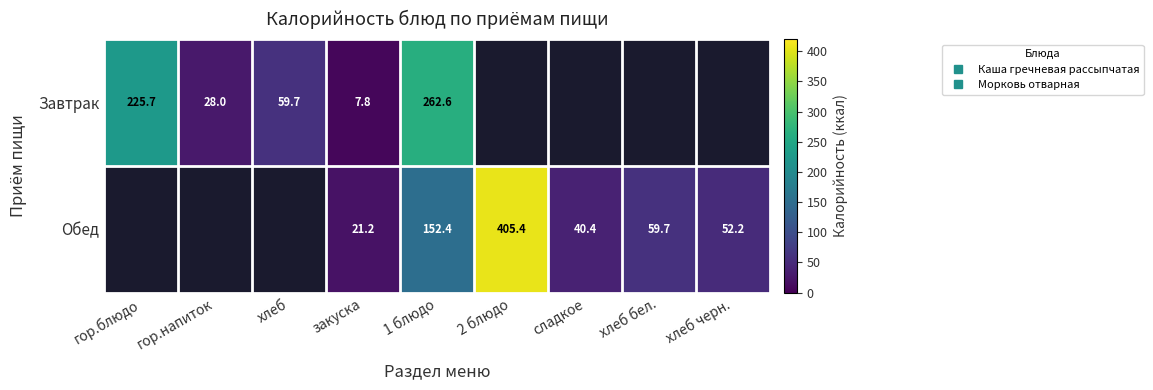

Which category has the lowest value across all series?

закуска